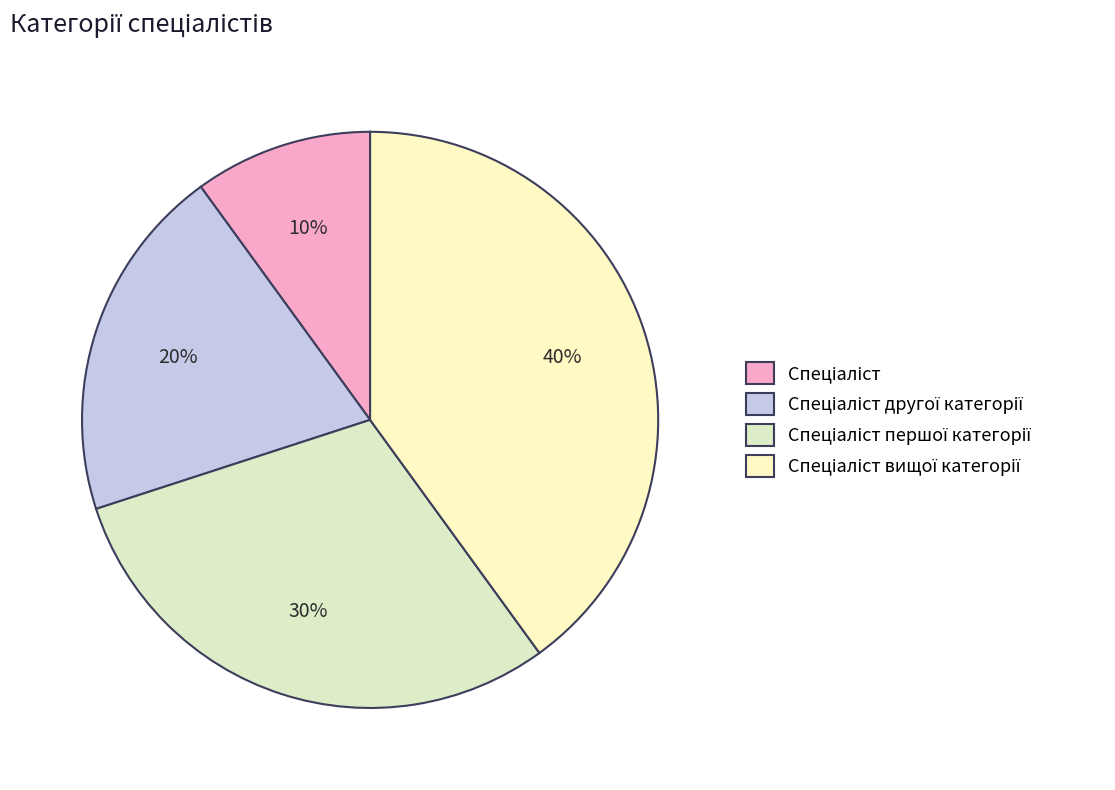

Rank the categories by value from lowest to highest.

Спеціаліст, Спеціаліст другої категорії, Спеціаліст першої категорії, Спеціаліст вищої категорії